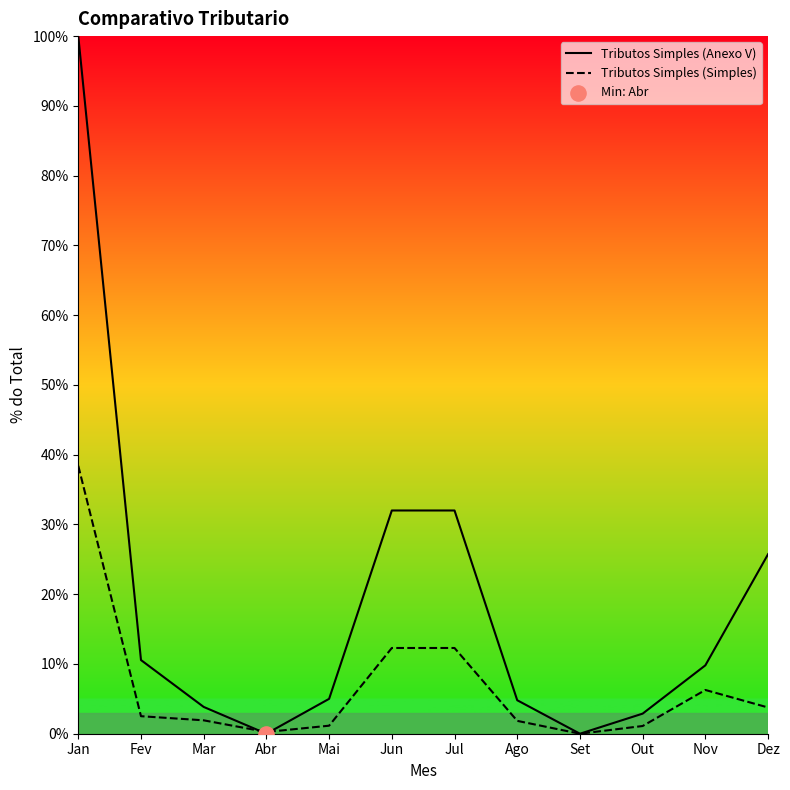

Which series has the widest spread of values?

Tributos Simples (Anexo V)